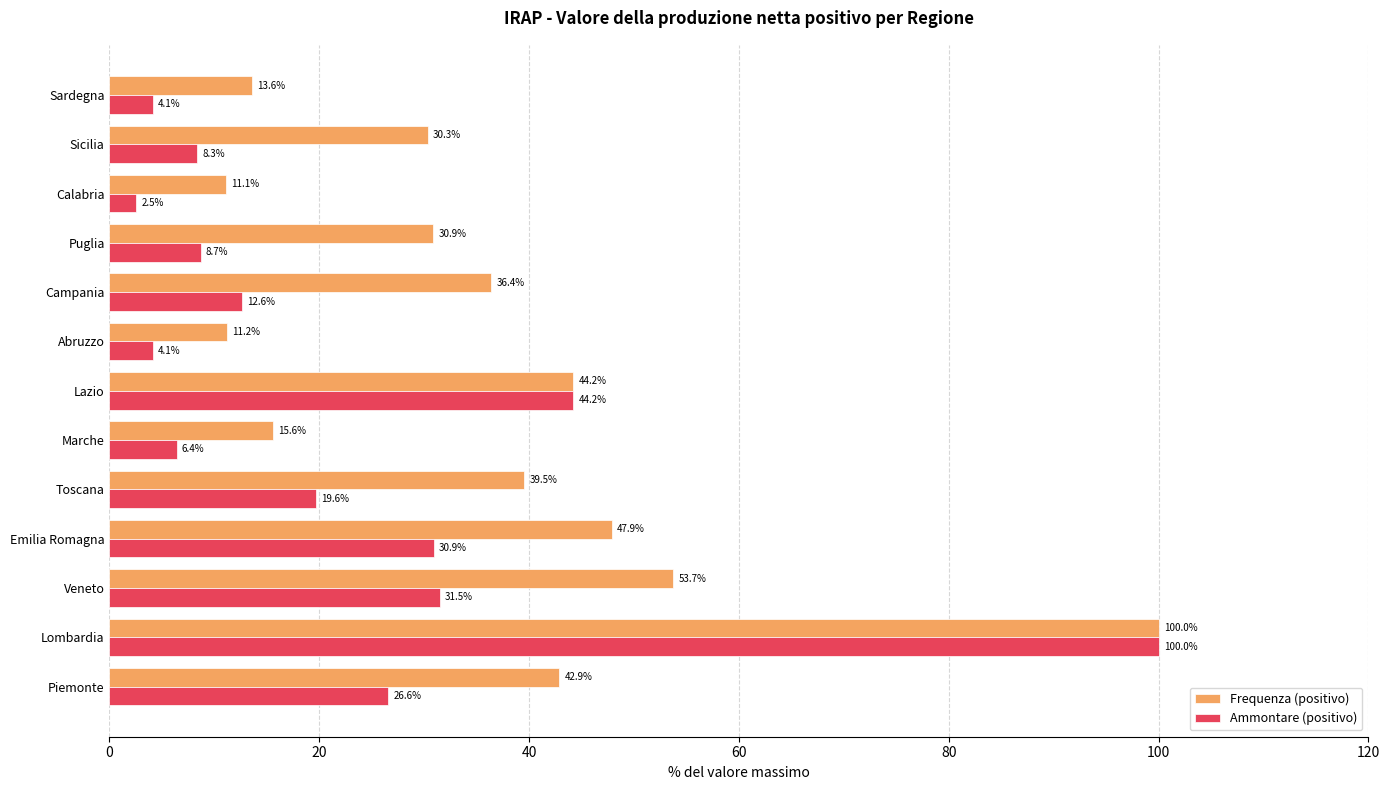

At which label does Frequenza (positivo) reach its peak?

Lombardia